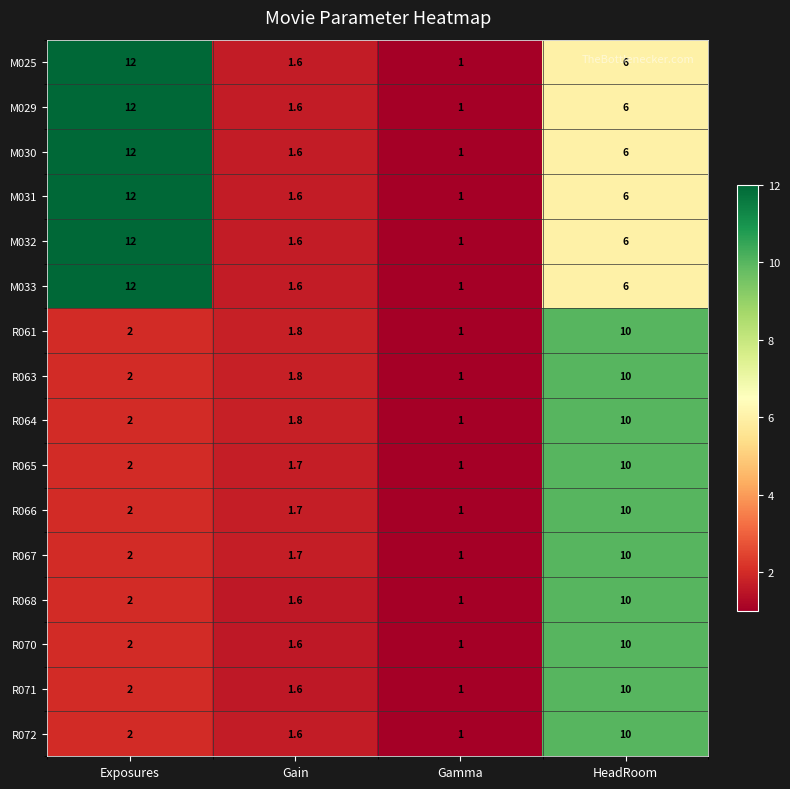

What is the difference between the highest and lowest values at Gain?

0.2